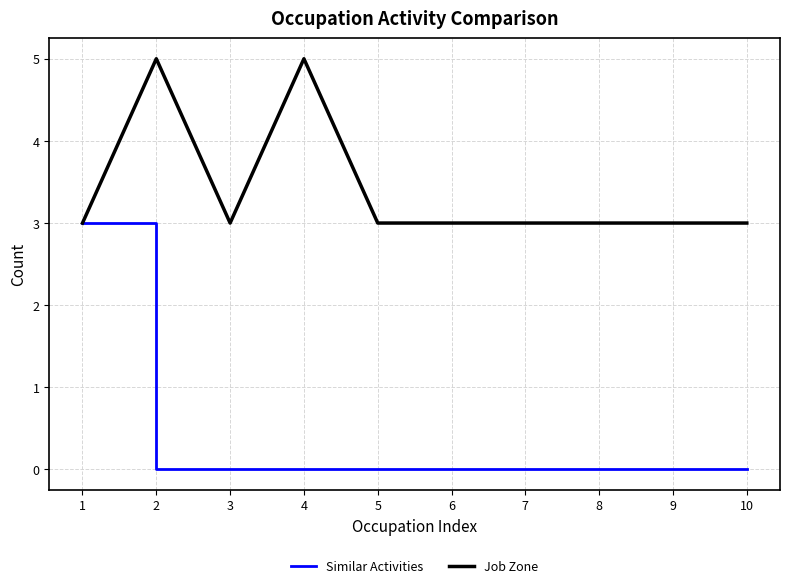

What are all the series names shown in the legend?

Similar Activities, Job Zone